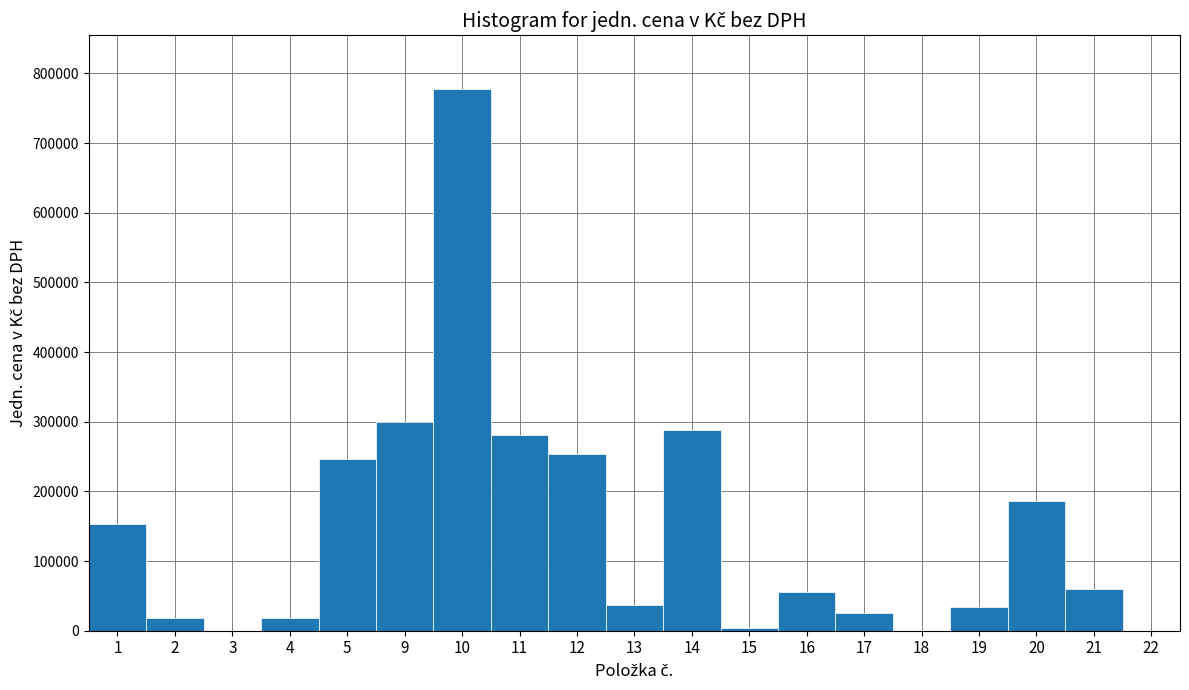

Reading left to right, transcribe all the data shown in this chart.

1=153760	2=18600	3=0	4=18600	5=246140	9=300000	10=777010	11=281170	12=253985	13=37200	14=288000	15=4340	16=55800	17=24800	18=0	19=33480	20=186744	21=60264	22=0